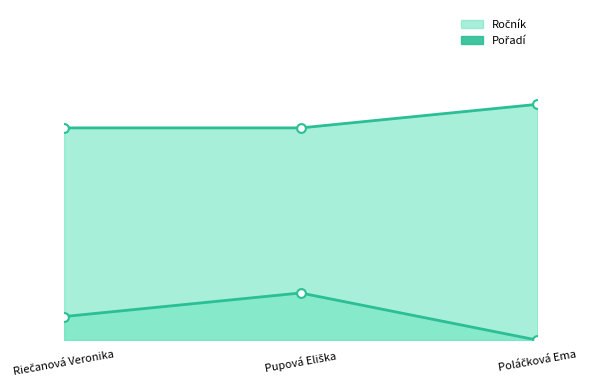

Which series has the widest spread of Y values?

Pořadí line